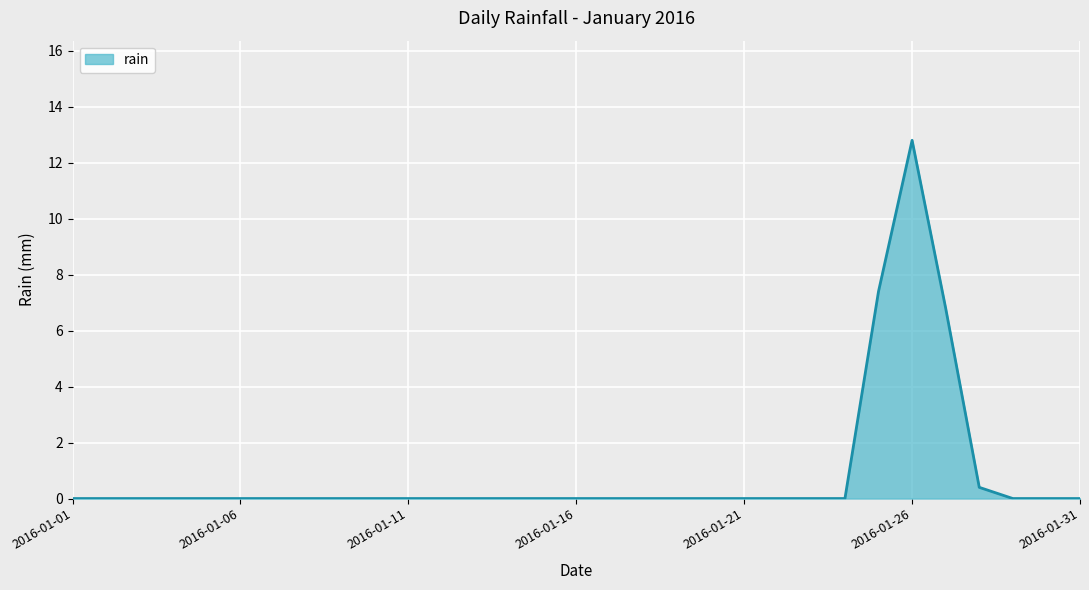

What is the difference between the maximum and minimum values?

12.8